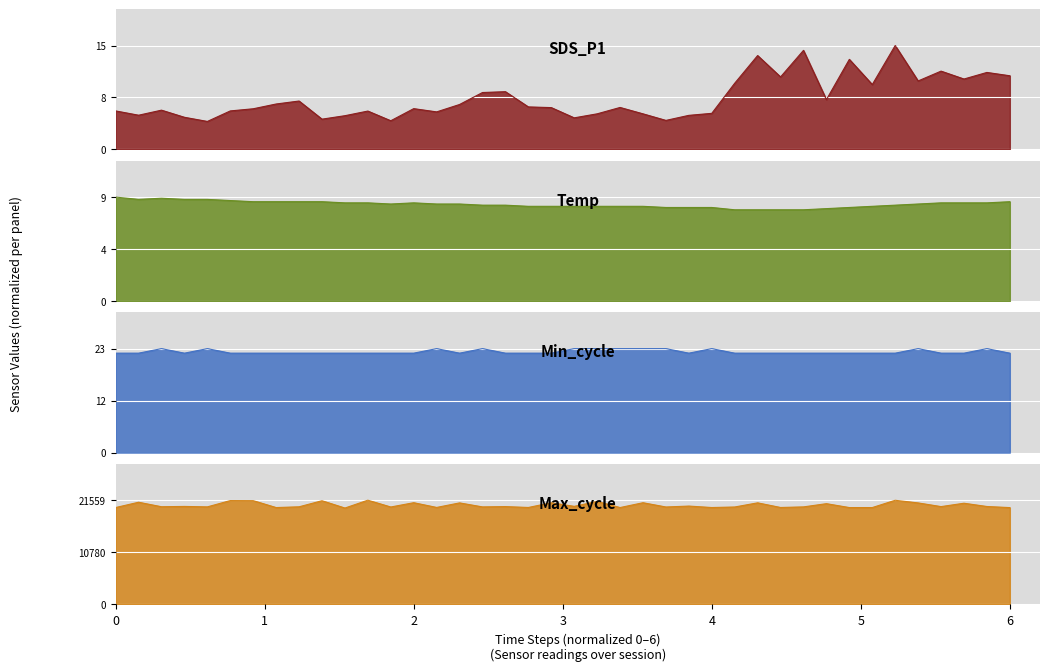

Is it true that Min_cycle equals 1.4 at 8?

False